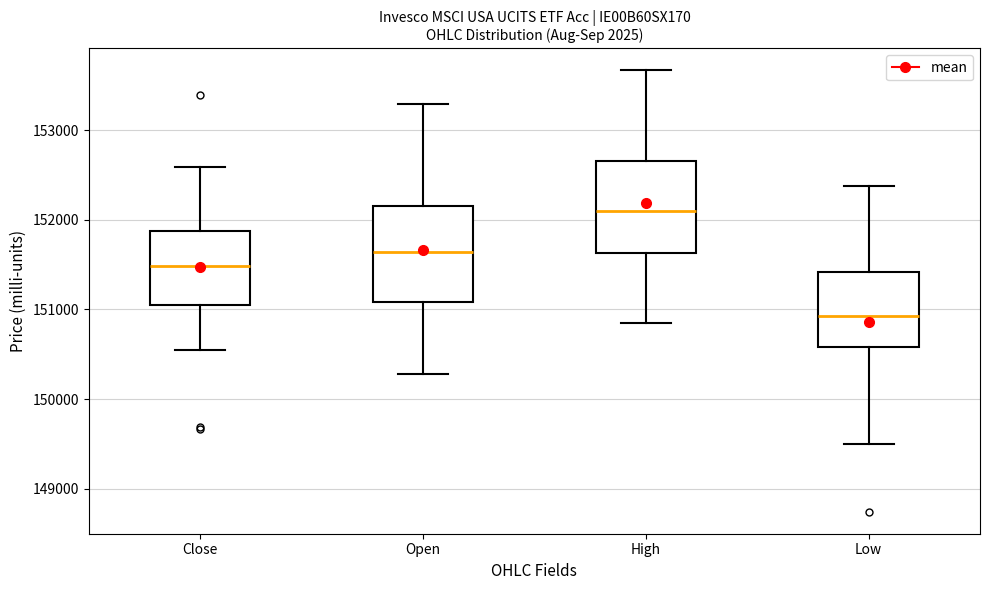

Reading left to right, read every box against the y-axis: the position of its median line, the range the box covers, and the ends of its whiskers. The values are not printed on the chart, so give them approximately, as read against the axis.

Close: median 151500, box 151100 to 151900, whiskers 150500 to 152600
Open: median 151600, box 151100 to 152200, whiskers 150300 to 153300
High: median 152100, box 151600 to 152700, whiskers 150800 to 153700
Low: median 150900, box 150600 to 151400, whiskers 149500 to 152400